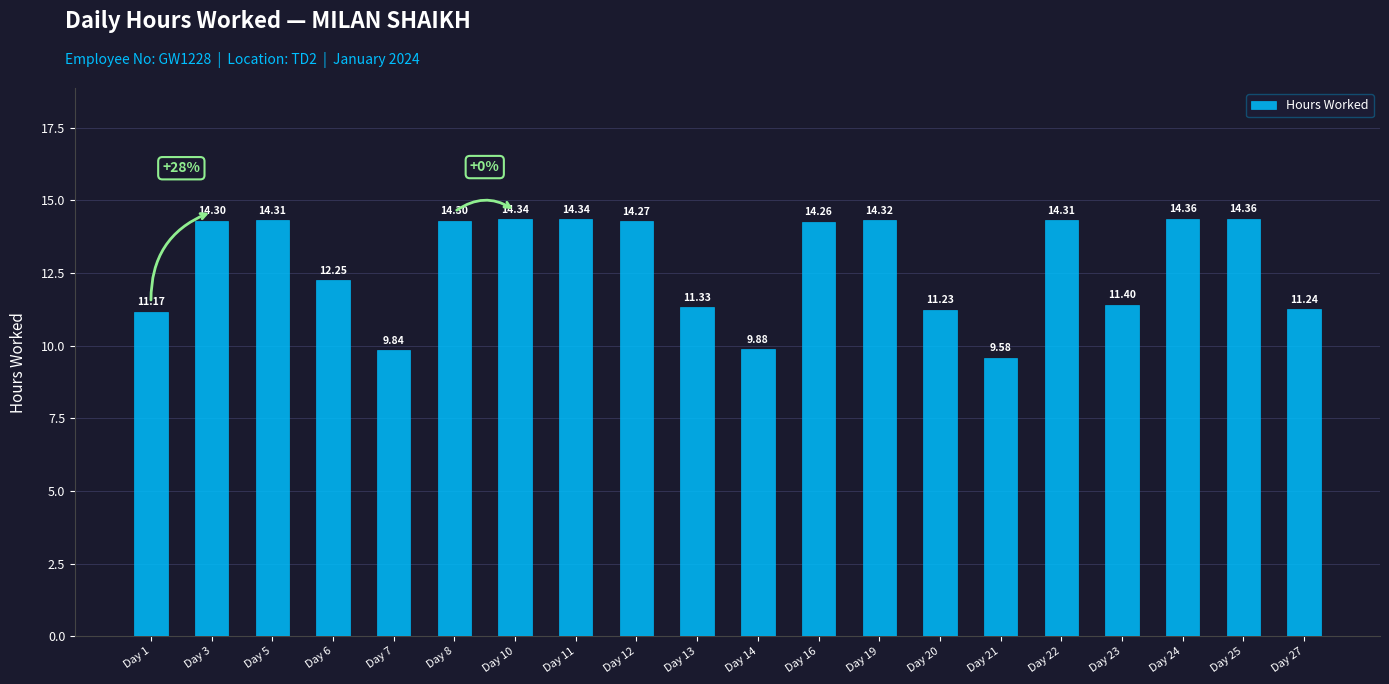

What is the sum of the values at Day 13 and Day 27?

22.6